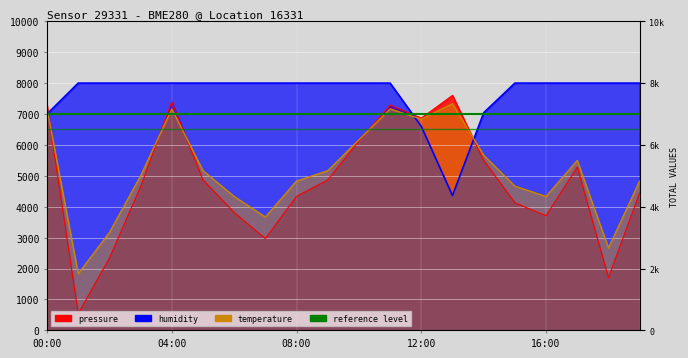

Between which two adjacent categories do temperature and pressure first intersect?

00:00 and 01:00